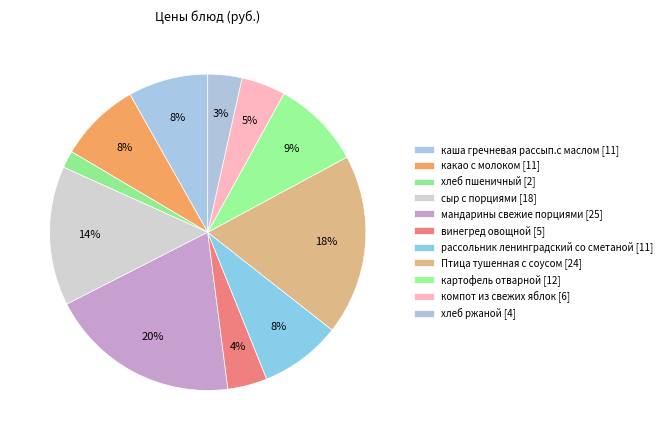

The компот из свежих яблок slice represents 5% of the pie. True or false?

True